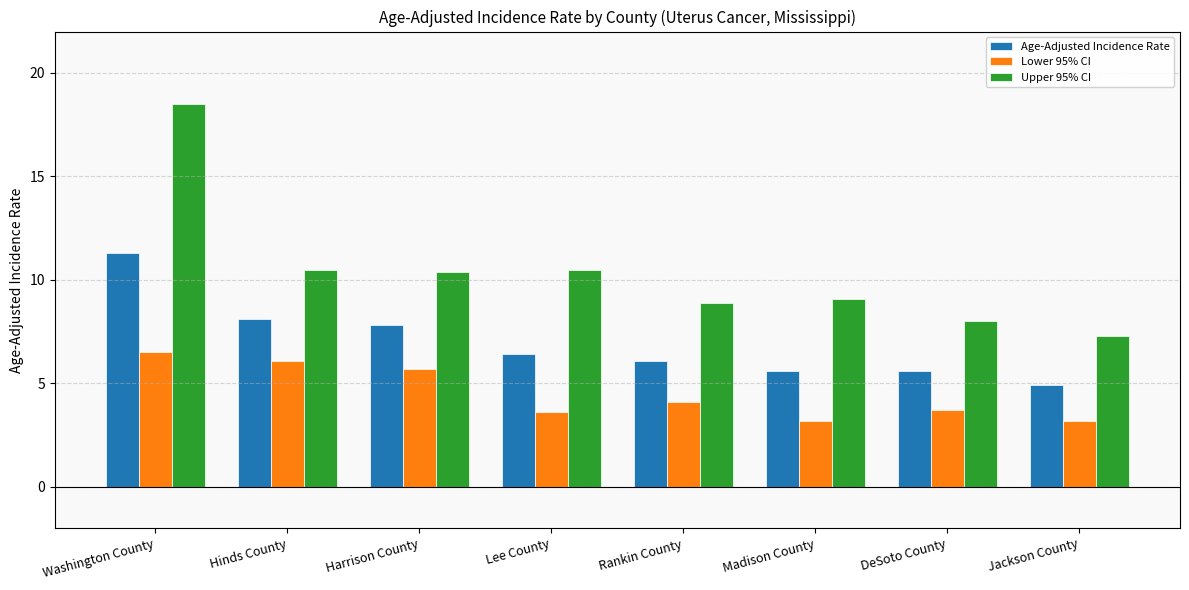

How many data points in Upper 95% CI are above 10?

4